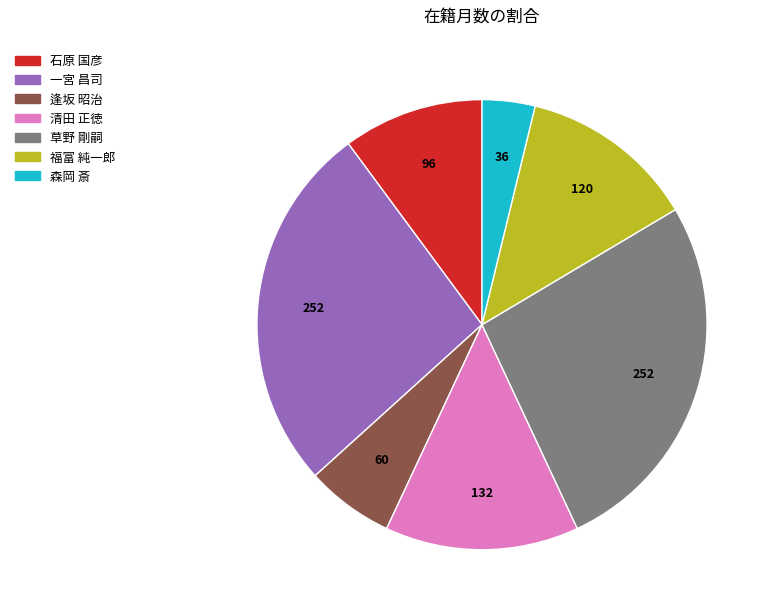

What is the ratio of the value at 草野 剛嗣 to the value at 逢坂 昭治?

4.2